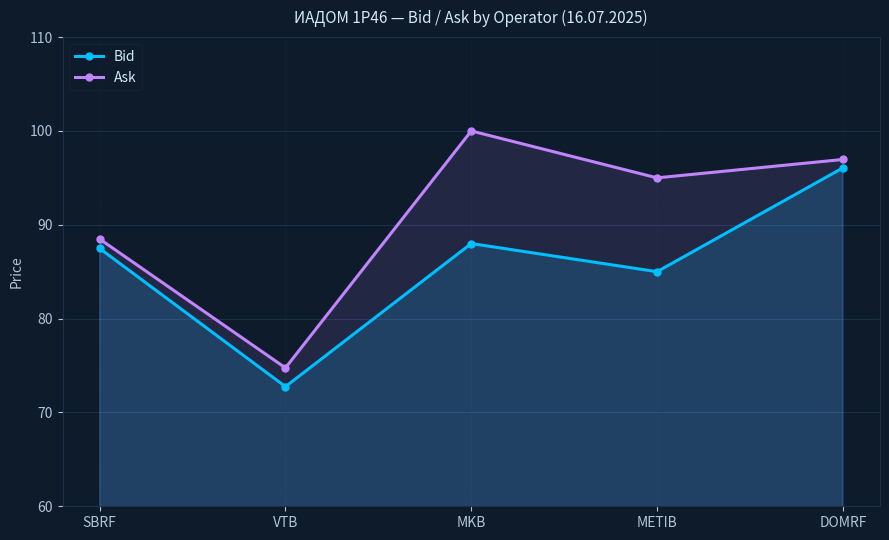

Reading left to right, transcribe all the data shown in this chart.

Bid: SBRF=87.5	VTB=72.8	MKB=88.0	METIB=85.0	DOMRF=96.1
Ask: SBRF=88.5	VTB=74.8	MKB=100.0	METIB=95.0	DOMRF=97.0